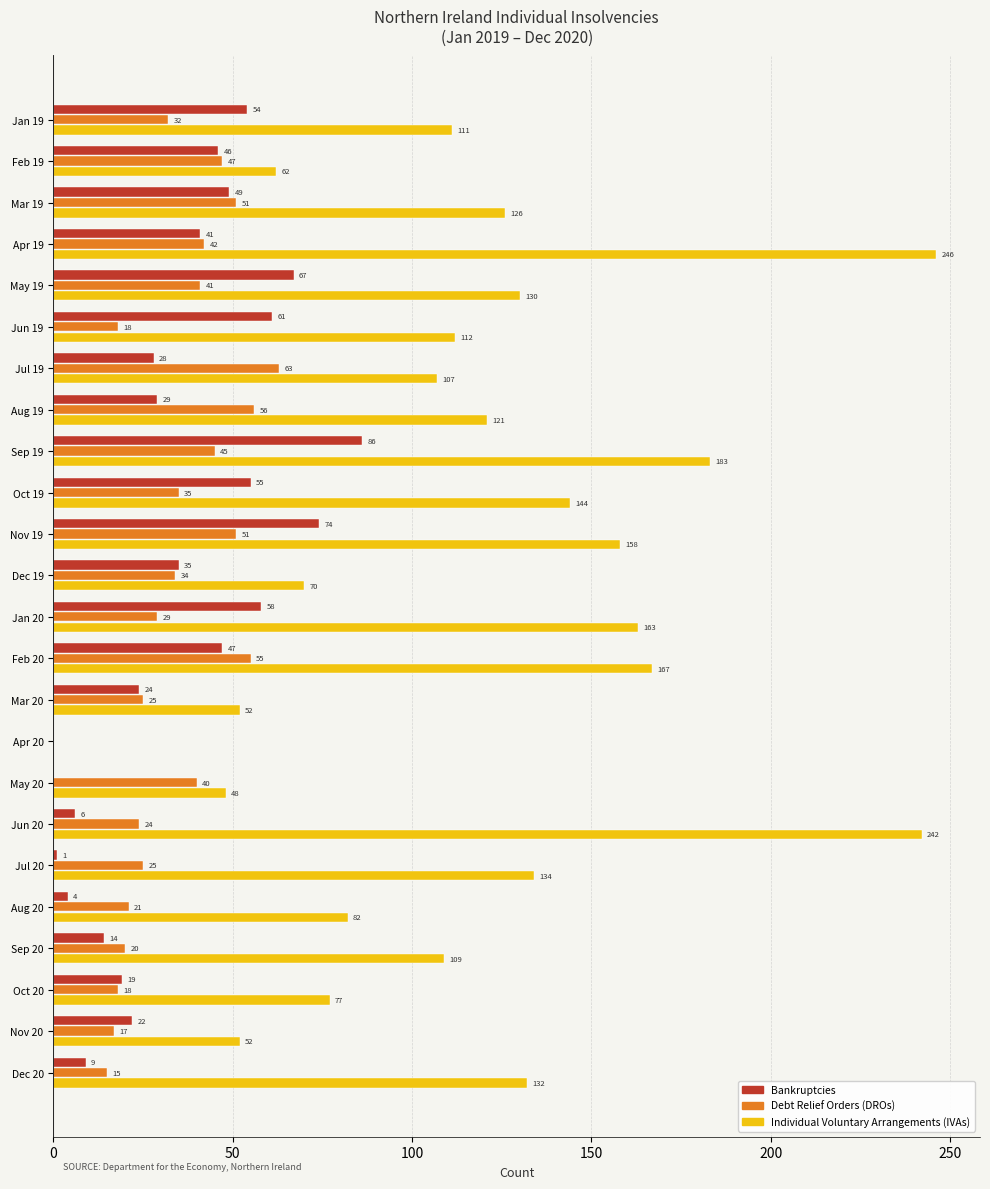

The Debt Relief Orders (DROs) series shows 55 at Feb 20. True or false?

True